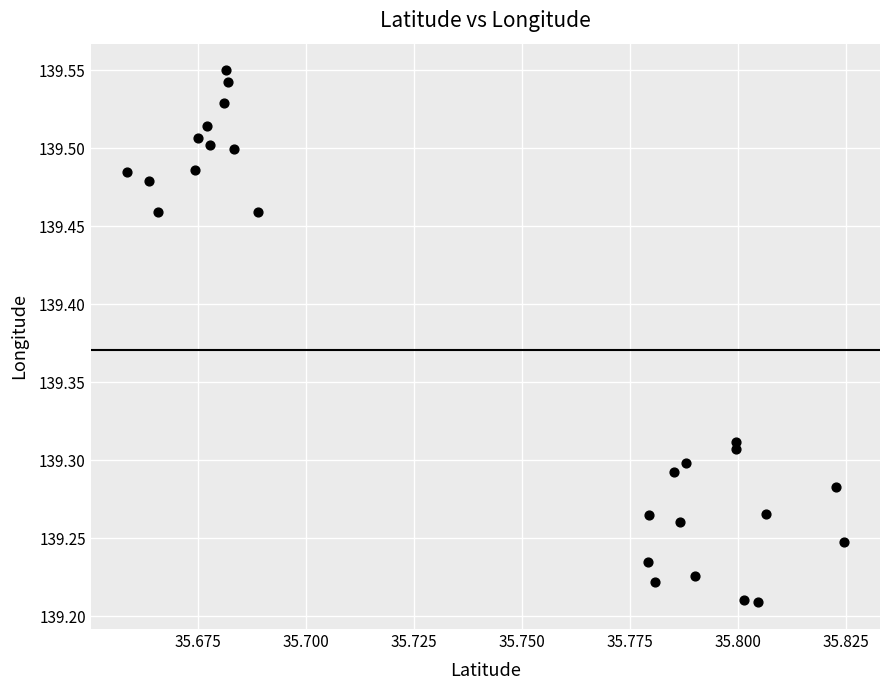

What is the range of Y values (max minus min)?

0.3